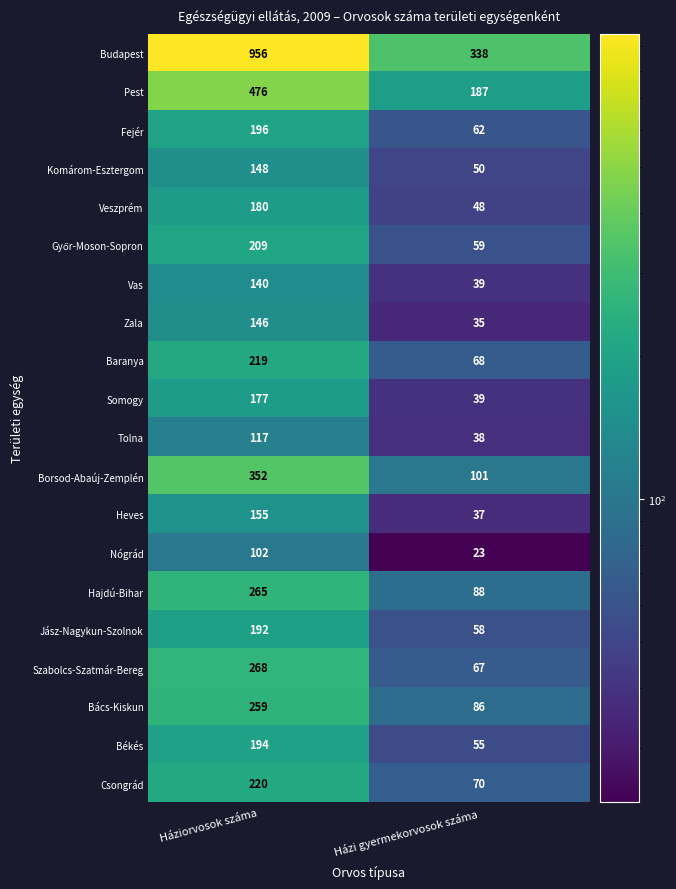

What is the difference between the Tolna values at Házi gyermekorvosok száma and Háziorvosok száma?

79